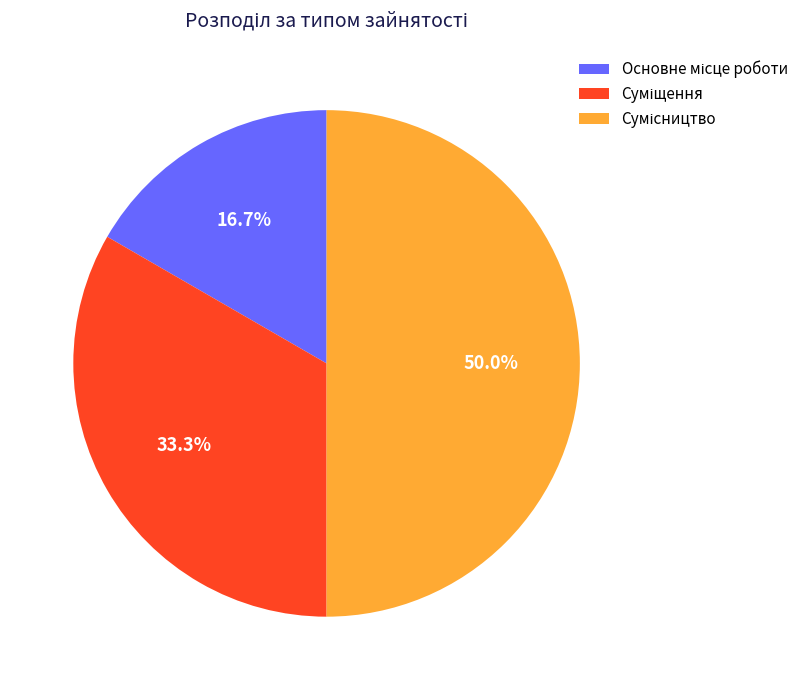

What percentage do Основне місце роботи and Сумісництво together represent?

66.7%